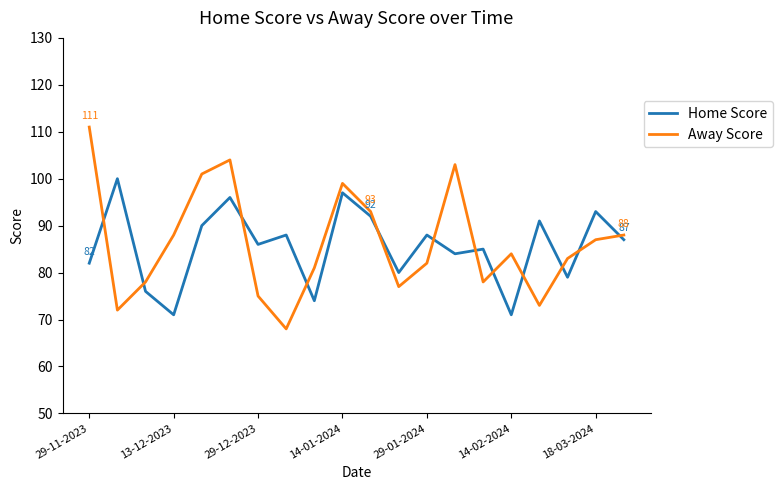

What is the minimum value shown in the chart?

68